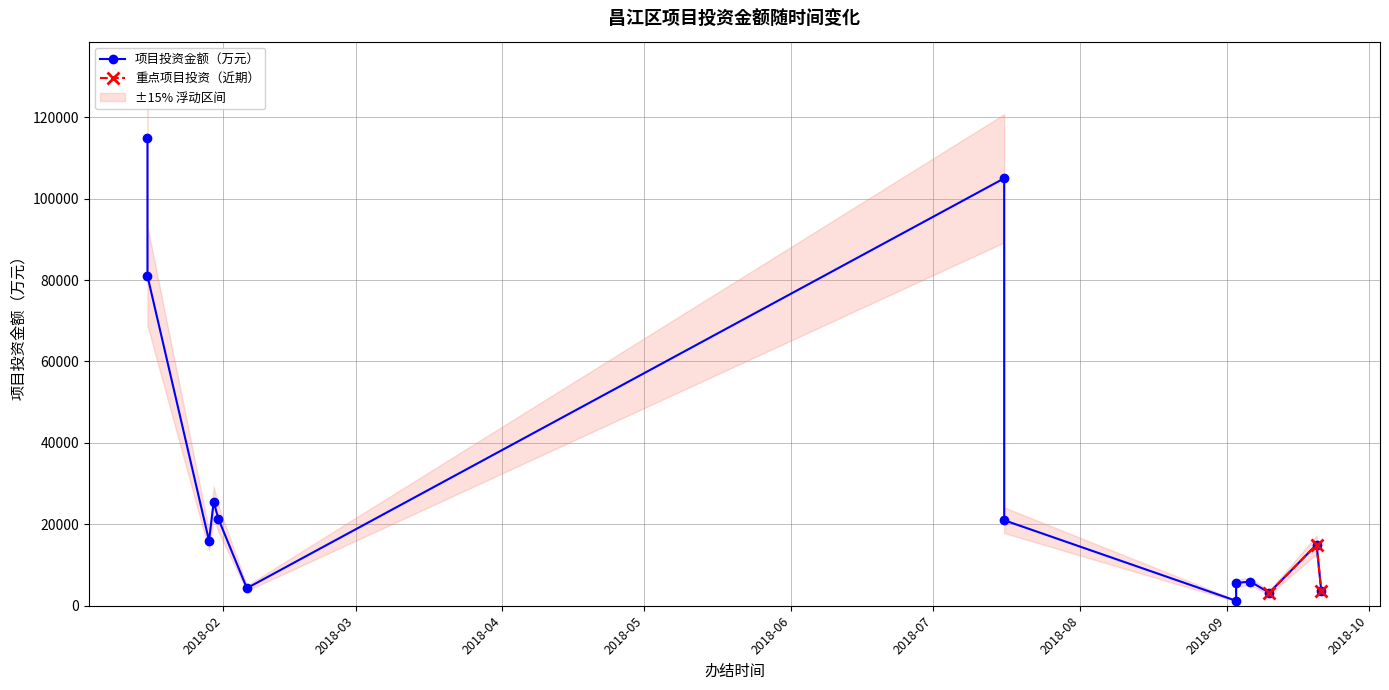

What is the minimum value for 重点项目投资（近期）?

3200